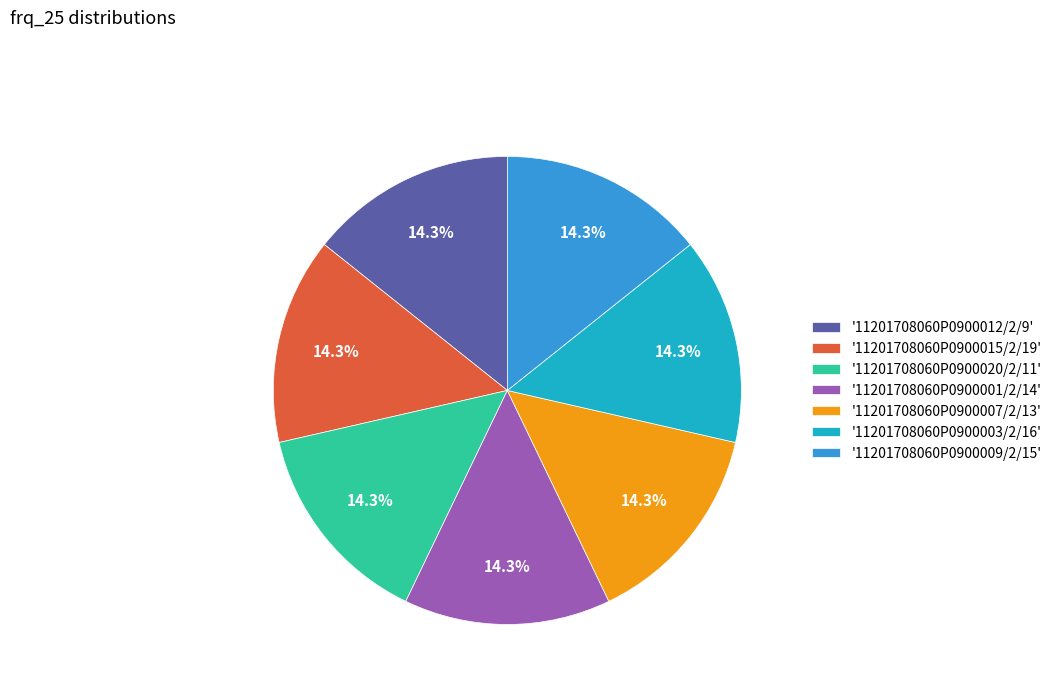

Approximately how many times larger is the value at '11201708060P0900003/2/16' compared to '11201708060P0900020/2/11'?

1.0